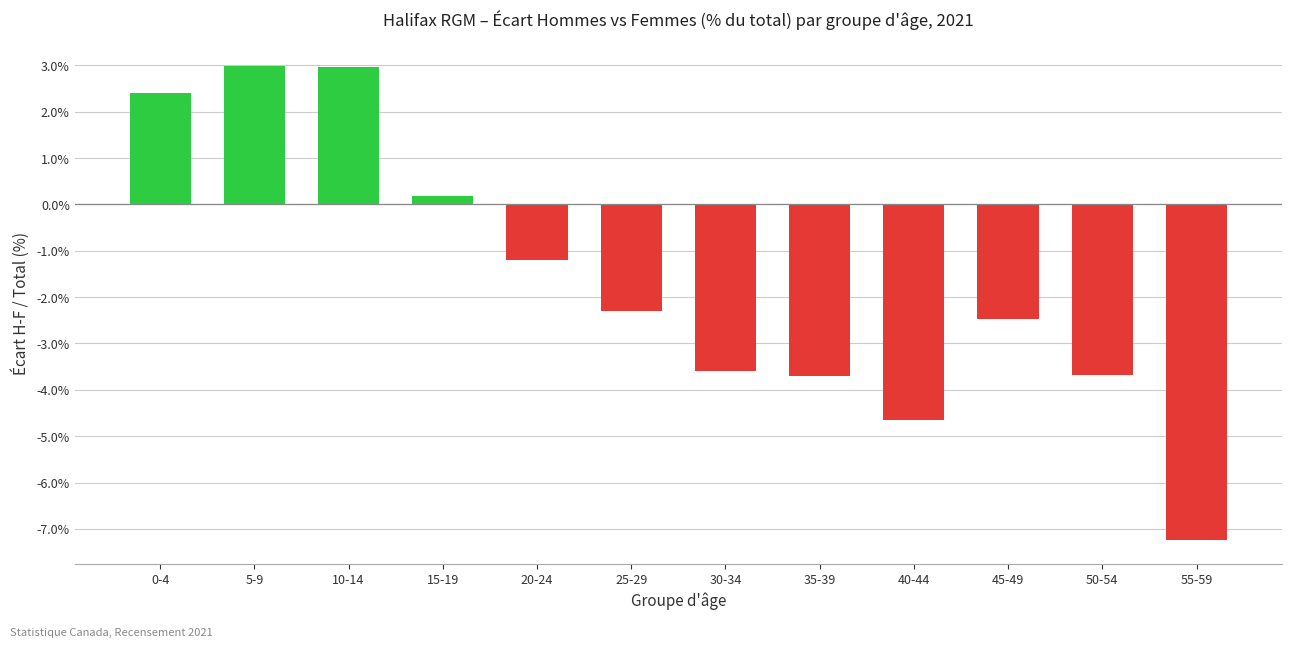

How many categories are shown in the chart?

12